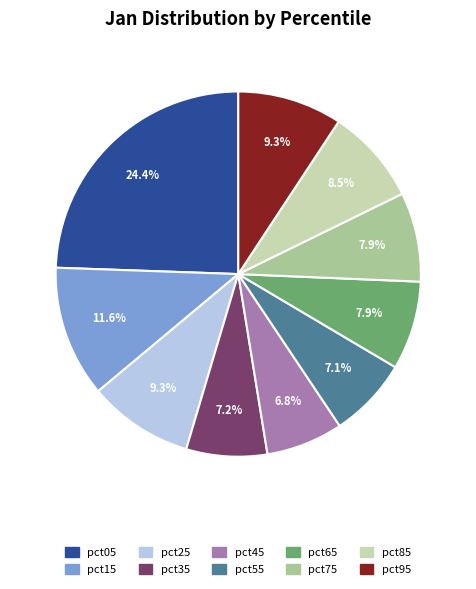

Combined, what portion of the pie is pct95 and pct55?

16.4%